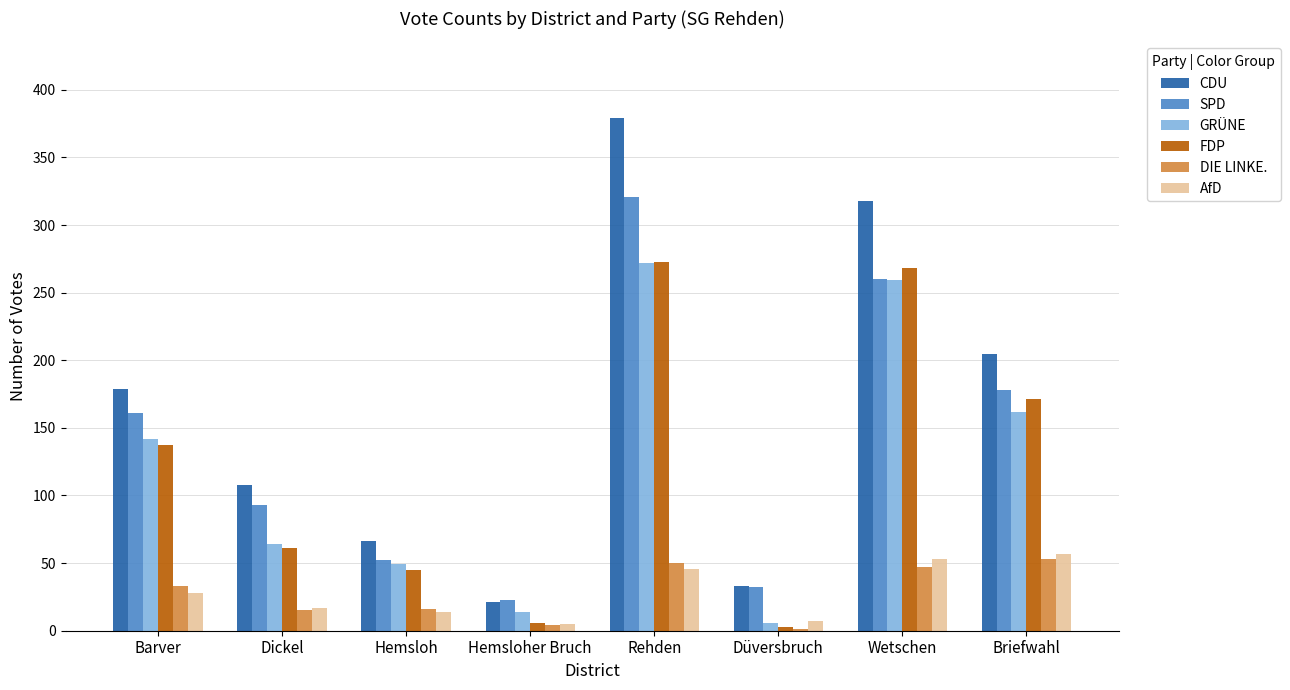

What is the average value of the AfD series?

28